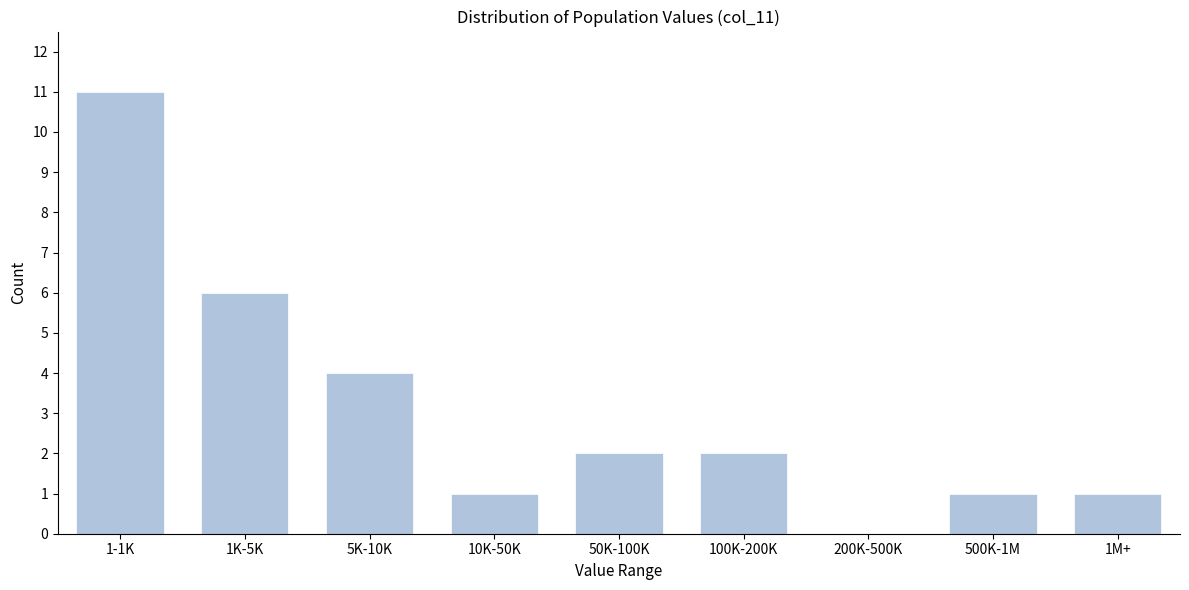

Reading right to left, transcribe all the data shown in this chart.

1M+=1	500K-1M=1	200K-500K=0	100K-200K=2	50K-100K=2	10K-50K=1	5K-10K=4	1K-5K=6	1-1K=11